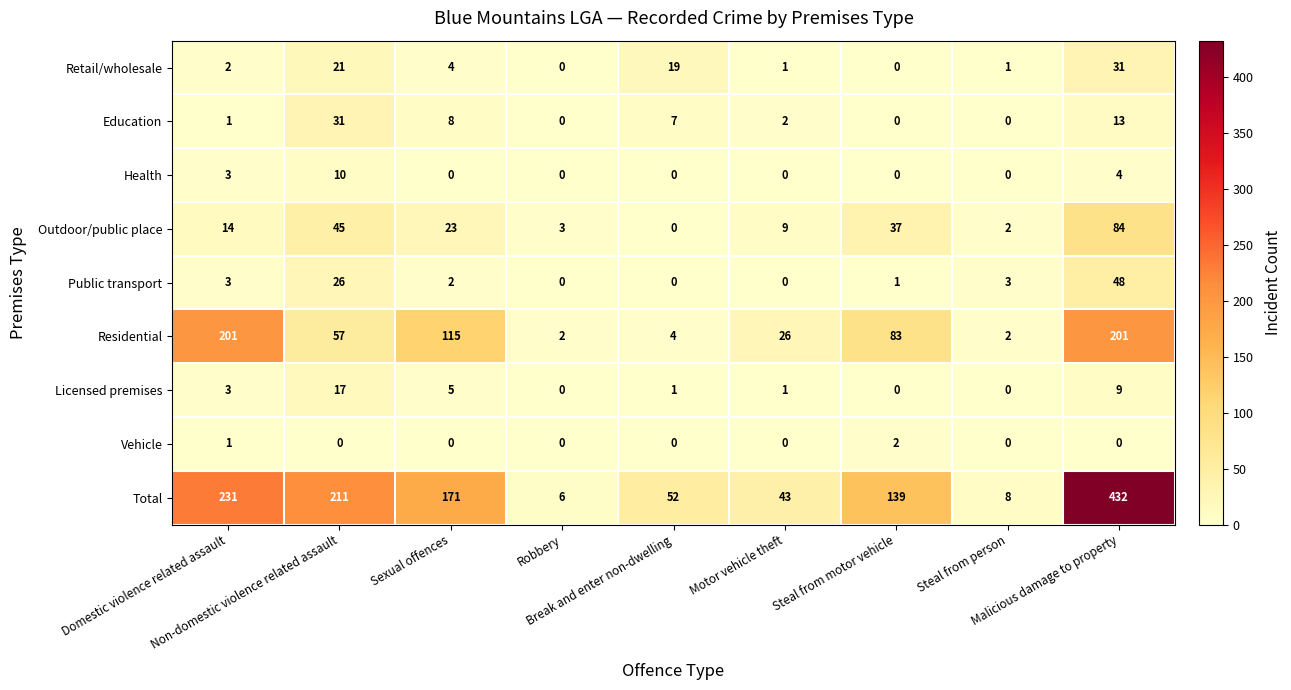

What is the total value across all series at Break and enter non-dwelling?

83